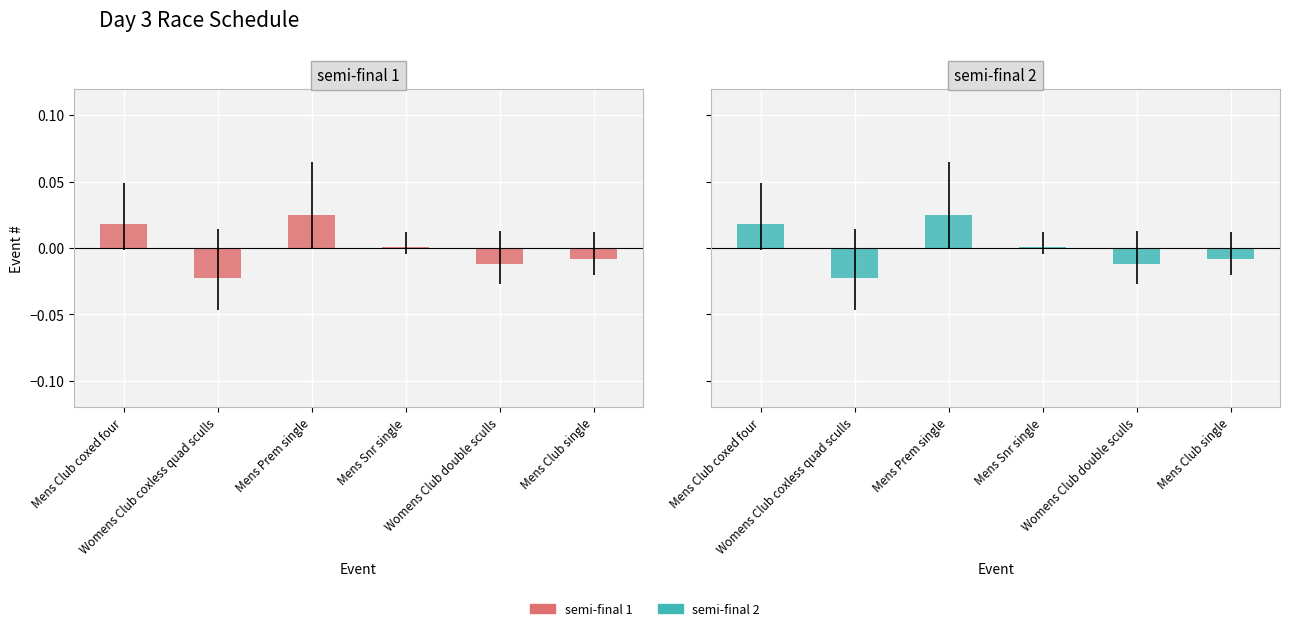

At how many categories does at least one series exceed 0?

3